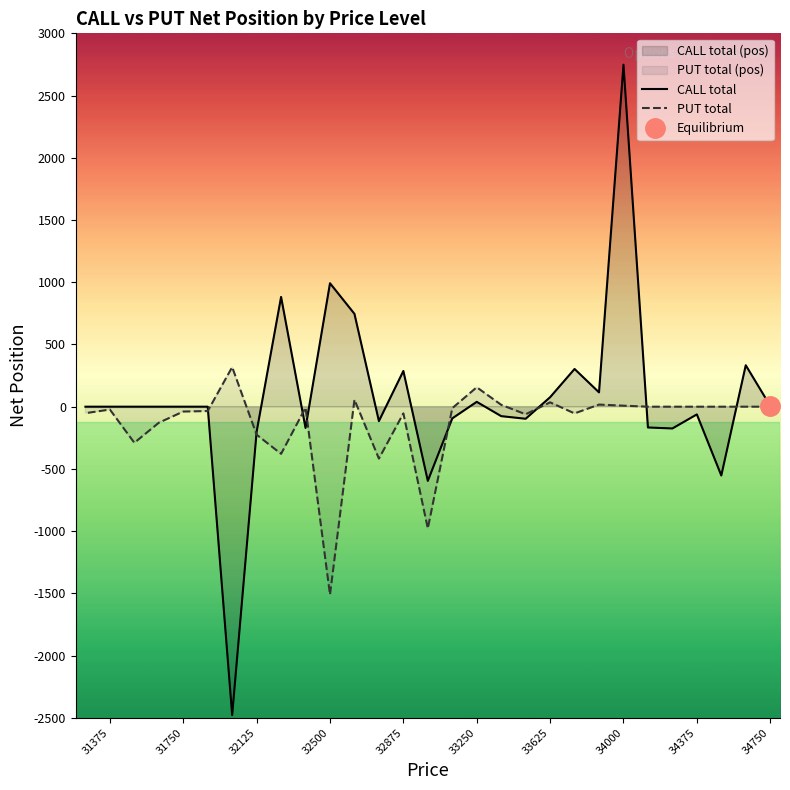

How many values in CALL total are above zero?

11